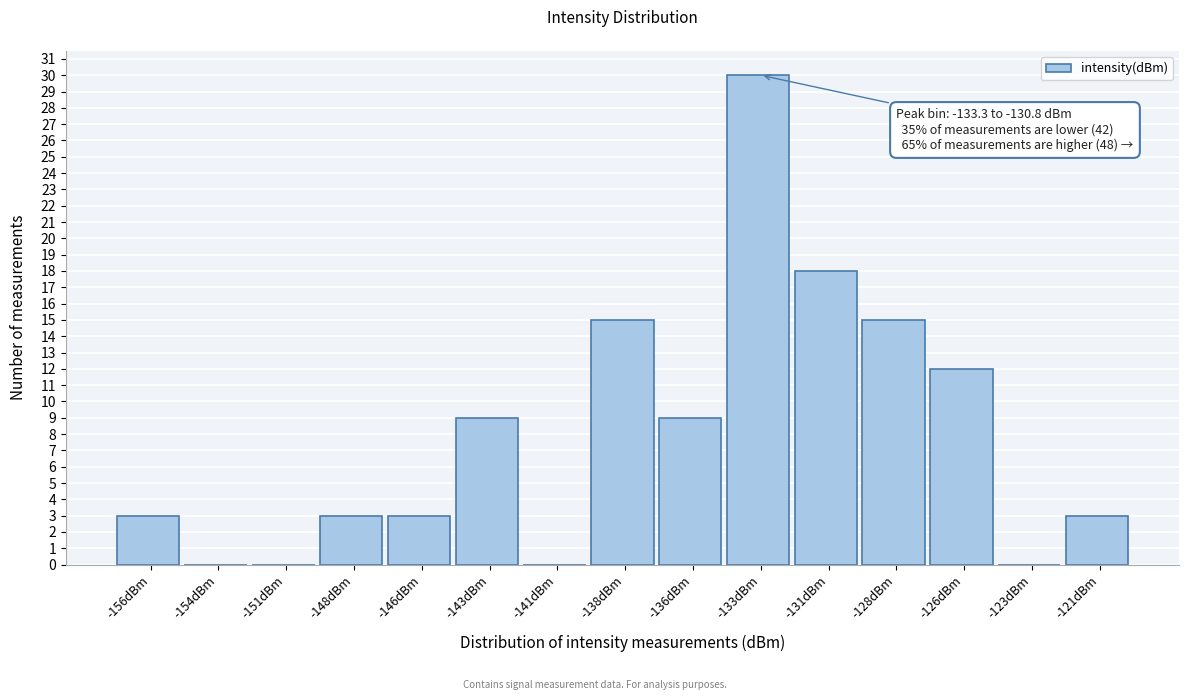

Reading left to right, what are all the values shown in this chart?

-156dBm=3	-154dBm=0	-151dBm=0	-148dBm=3	-146dBm=3	-143dBm=9	-141dBm=0	-138dBm=15	-136dBm=9	-133dBm=30	-131dBm=18	-128dBm=15	-126dBm=12	-123dBm=0	-121dBm=3